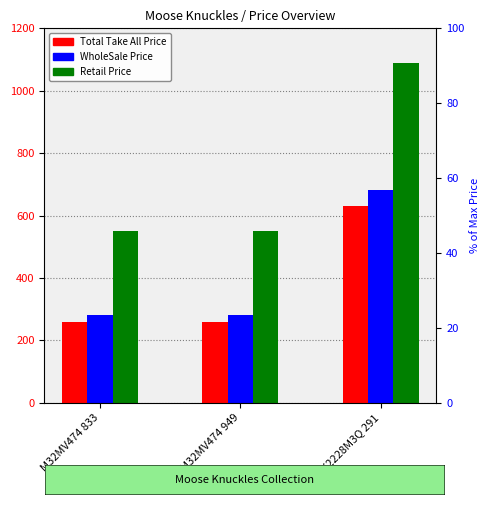

The value of Total Take All Price at M32MV474 949 is 259.2. True or false?

True